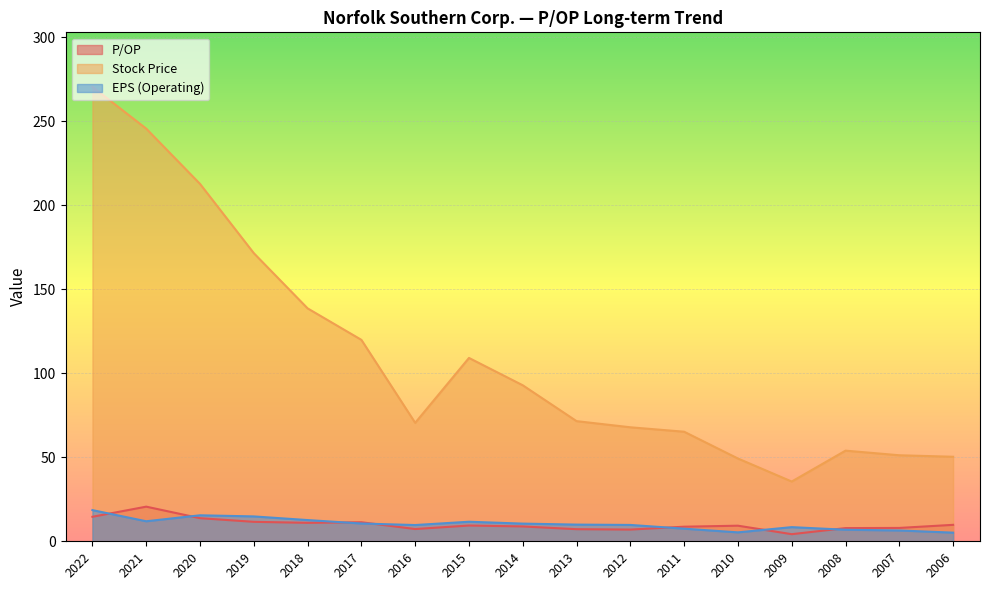

How many times do EPS (Operating) and P/OP cross each other?

7